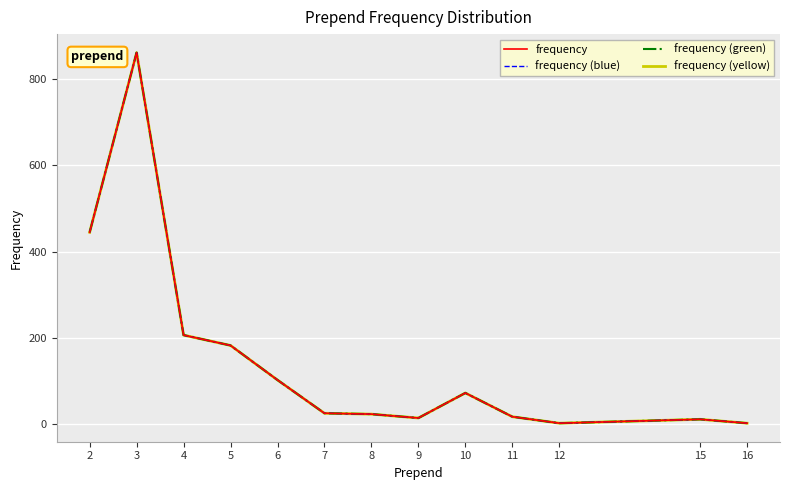

How many lines are shown in the chart?

4